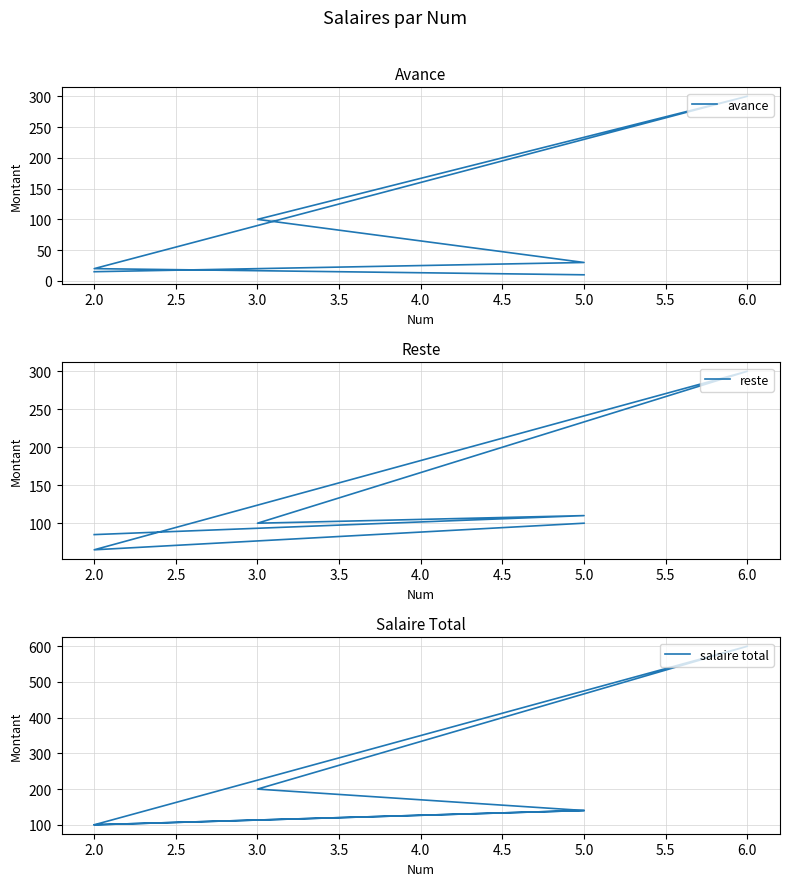

Is the value of salaire total at 5.0 greater than the value of avance at 5.0?

Yes